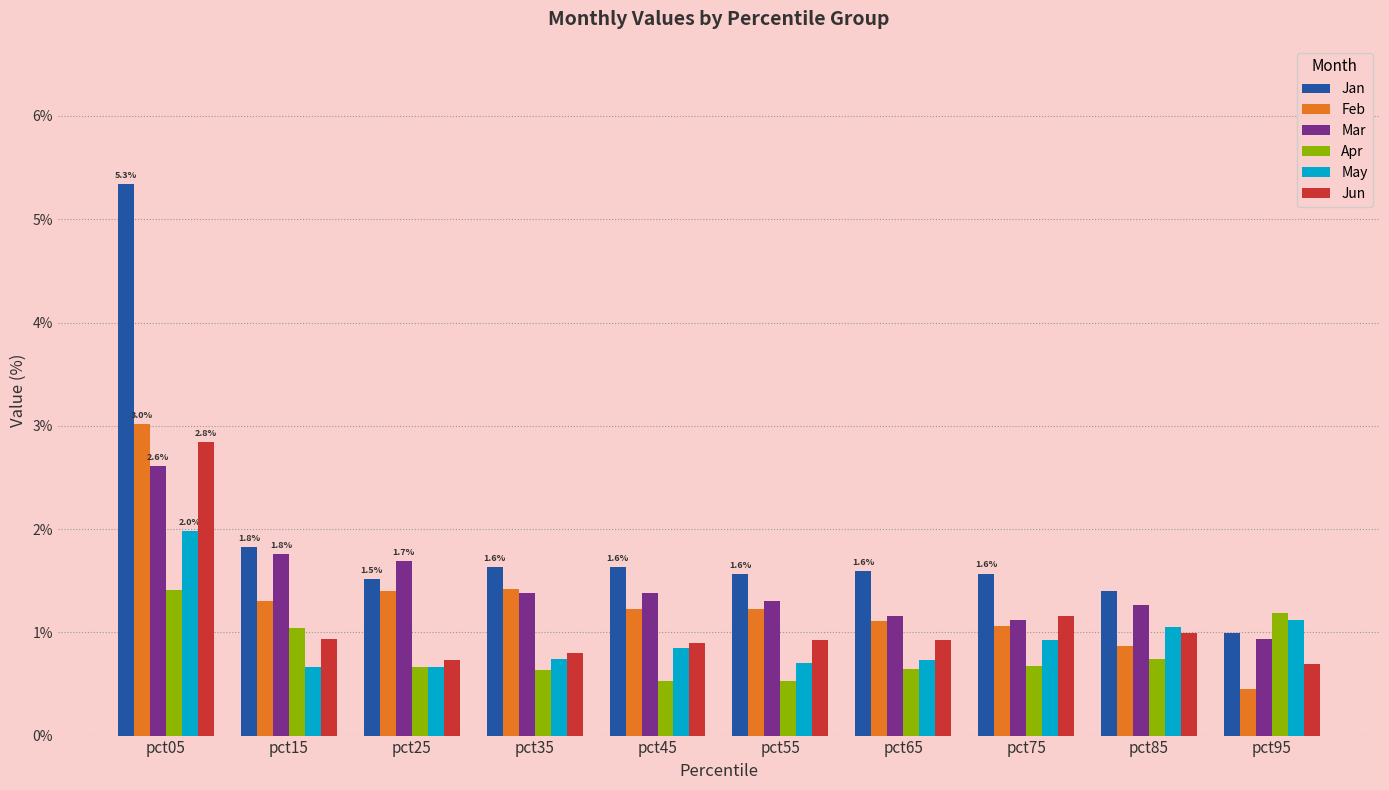

What is the value of the Jan bar at the 9th from the left?

1.4